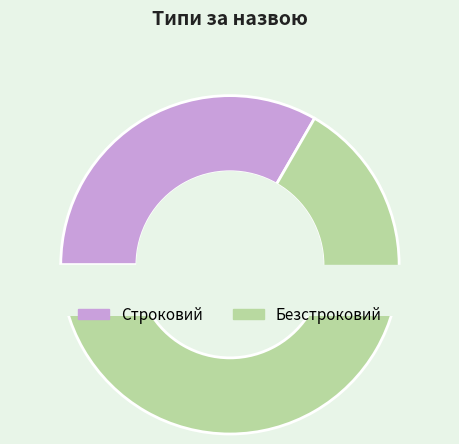

Count the number of slices in the pie.

2